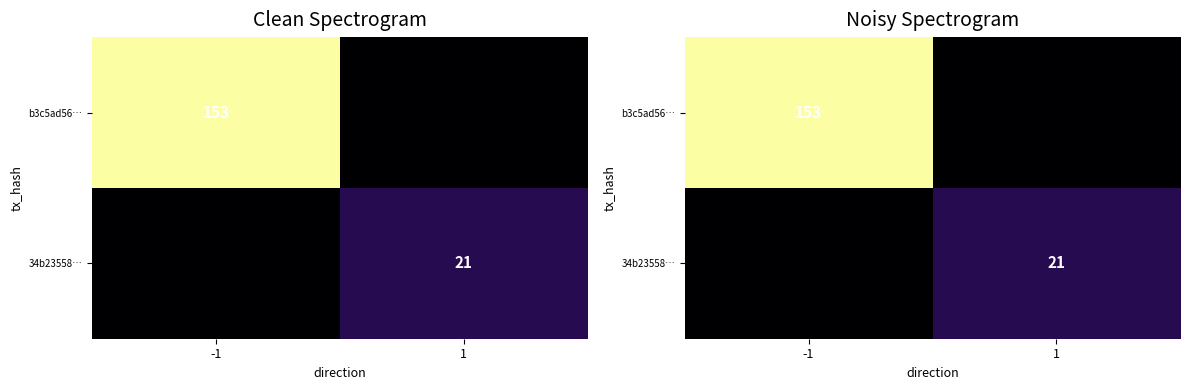

Which series has the widest spread of values?

b3c5ad56…